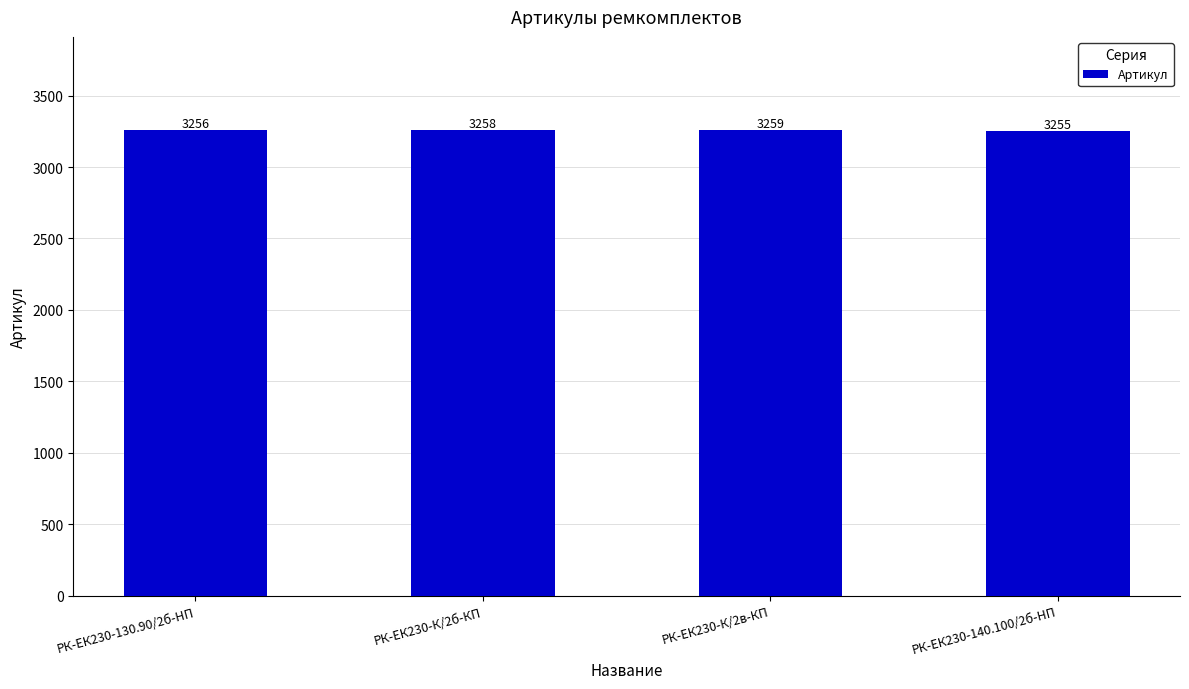

What is the sum of the values at РК-ЕК230-К/2б-КП and РК-ЕК230-140.100/2б-HП?

6513